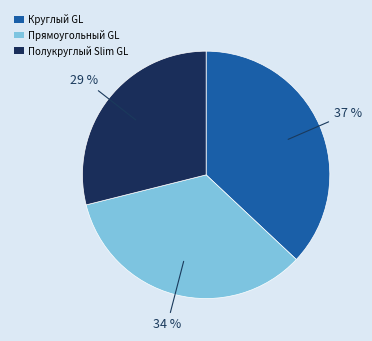

Combined, do Прямоугольный GL and Полукруглый Slim GL account for over 50%?

Yes